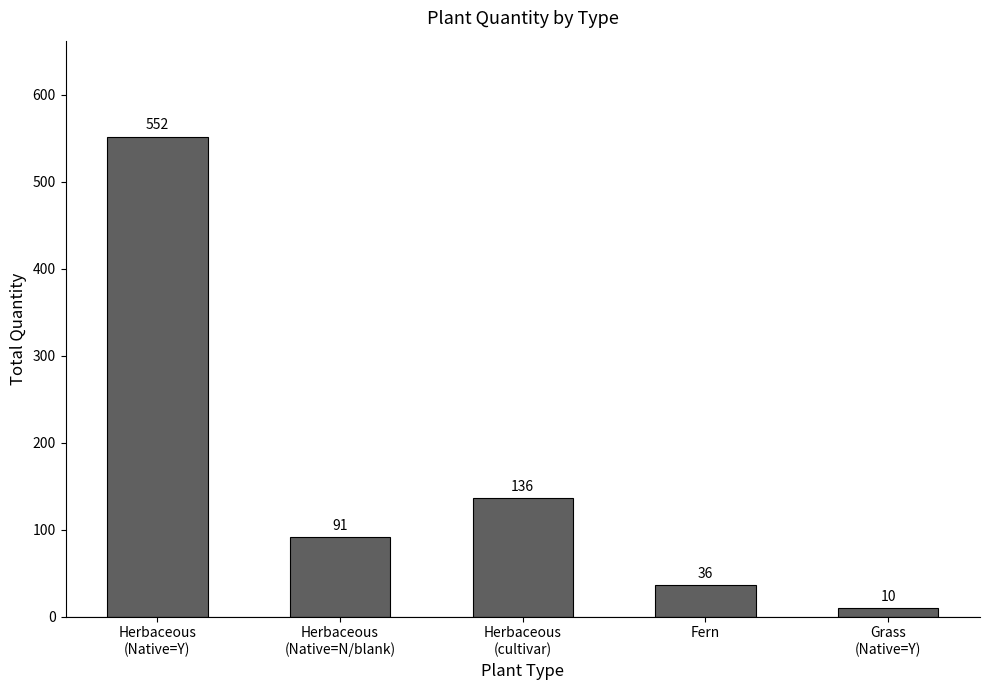

What is the sum of the values at Grass
(Native=Y) and Herbaceous
(Native=Y)?

562